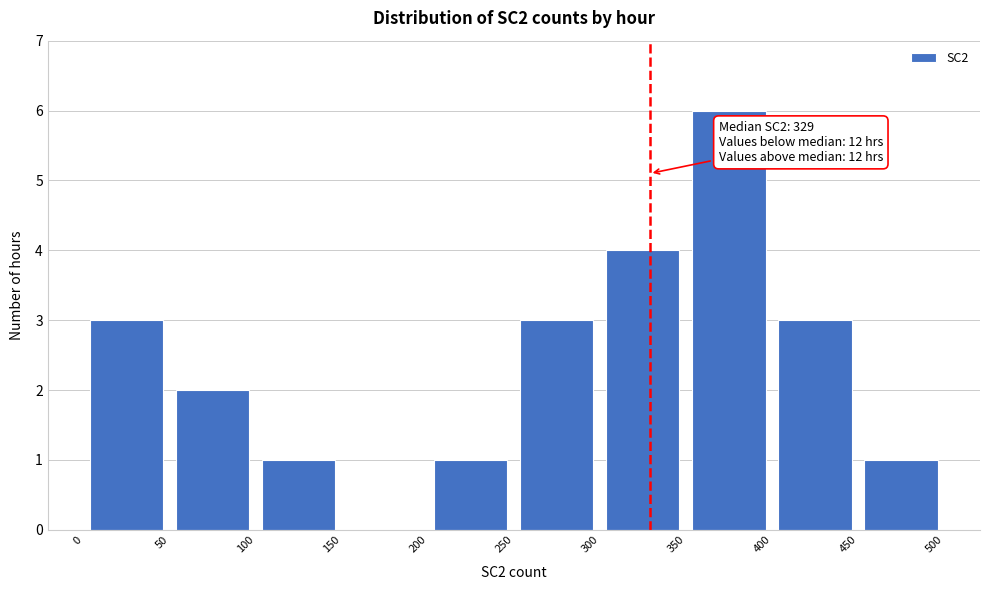

Which range on the x-axis has the tallest bar?

350 to 400